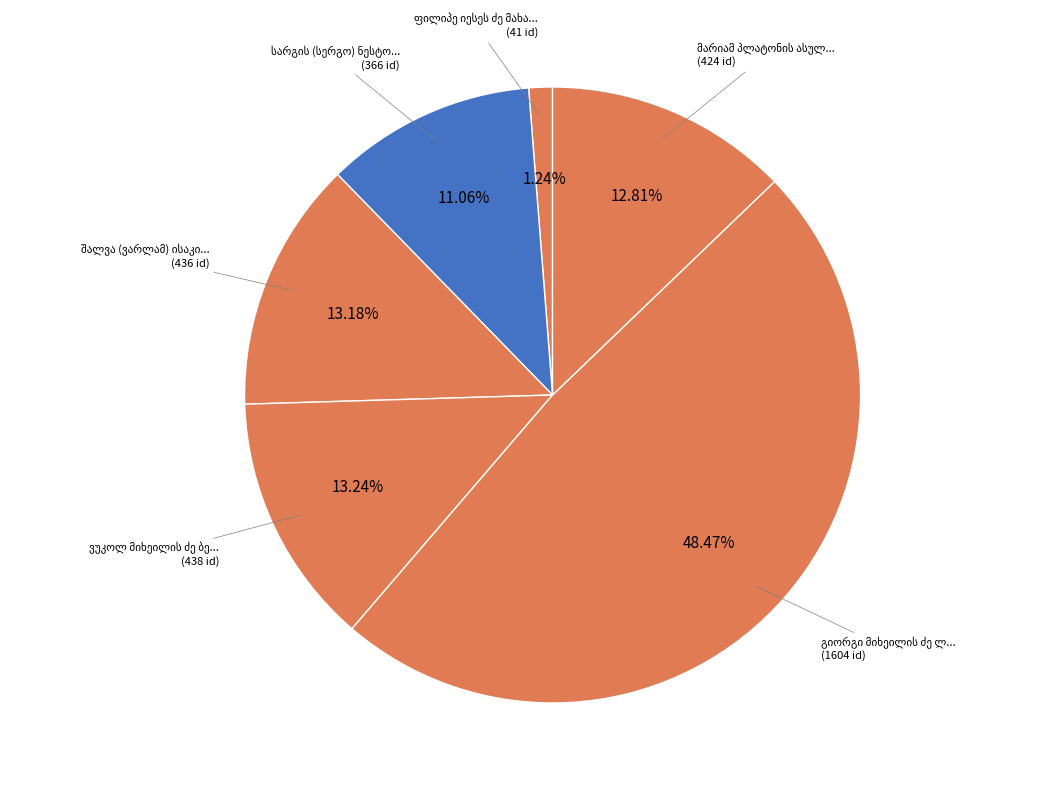

Which category has the smallest portion of the pie?

ფილიპე იესეს ძე მახარაძე